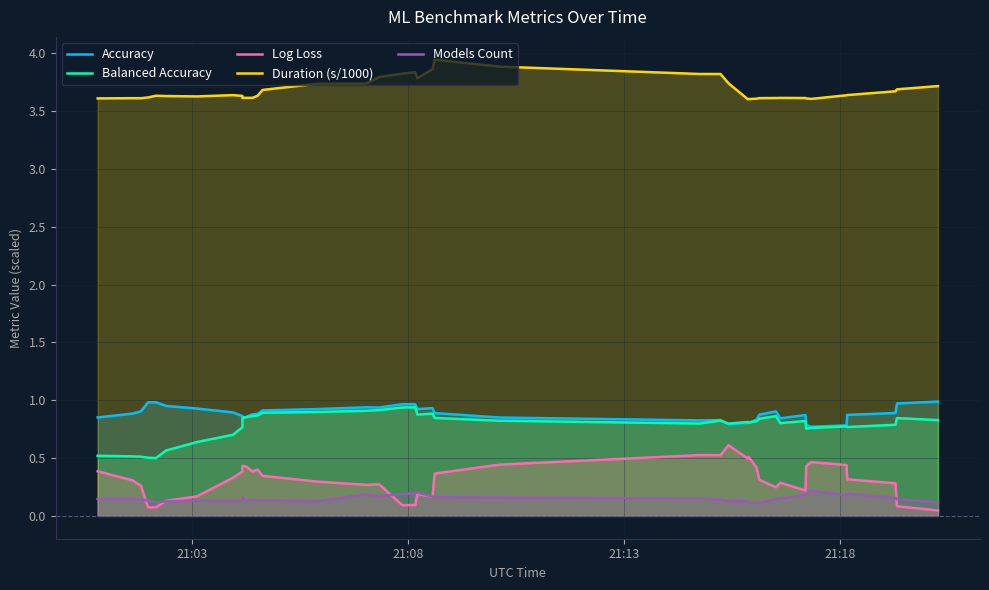

True or false: Models Count has a value of 0.2 at 12.

False